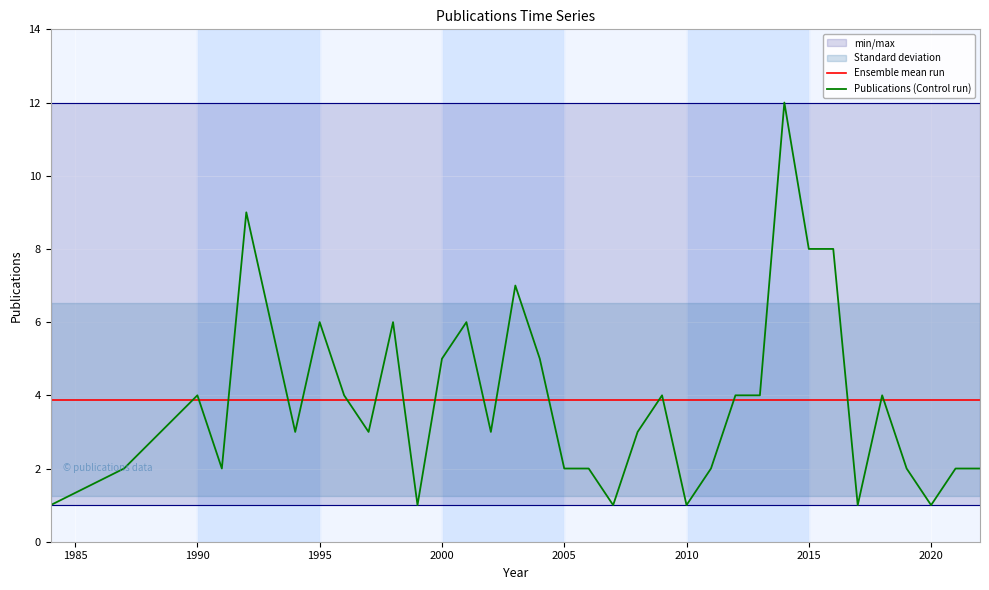

The value of Publications (Control run) at 2000 is 8.5. True or false?

False